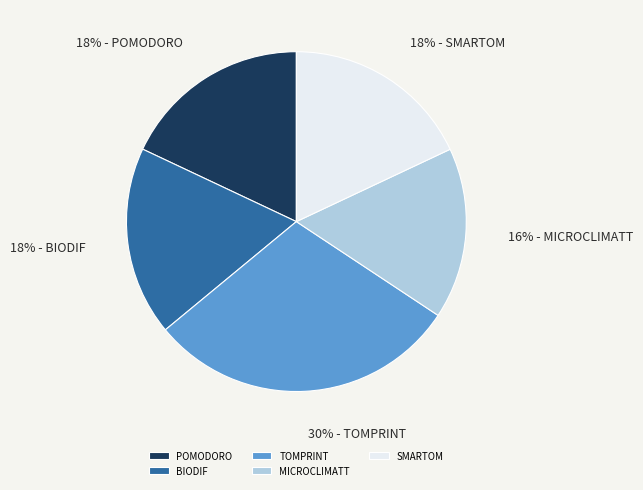

How many segments does this pie chart have?

5